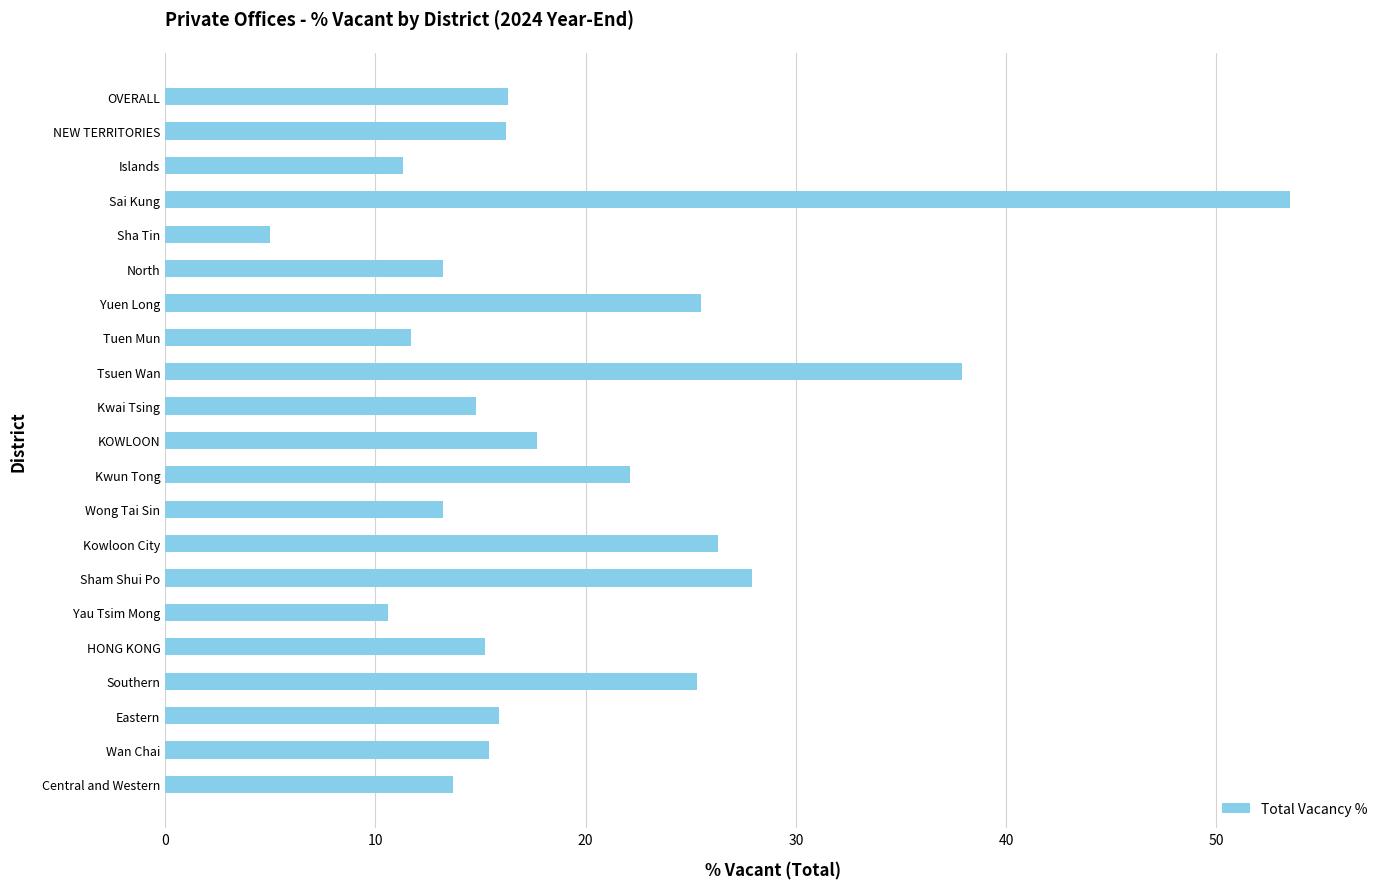

Where is the data nearest to the value 29?

Sham Shui Po